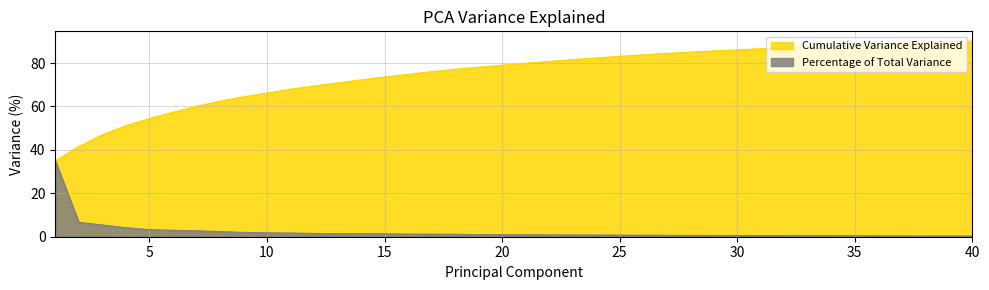

True or false: Cumulative Variance Explained and Percentage of Total Variance cross at least once.

False